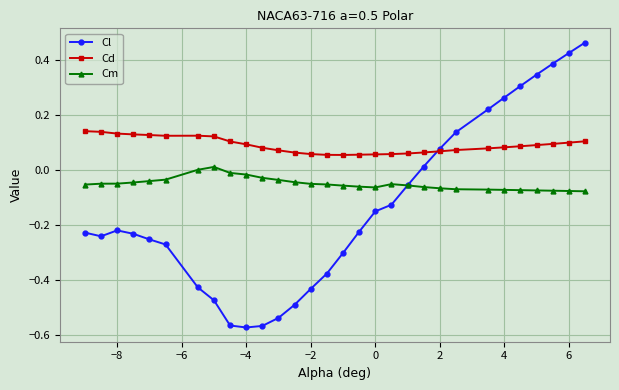

Which series ends up on top after the final intersection of Cd and Cl?

Cl